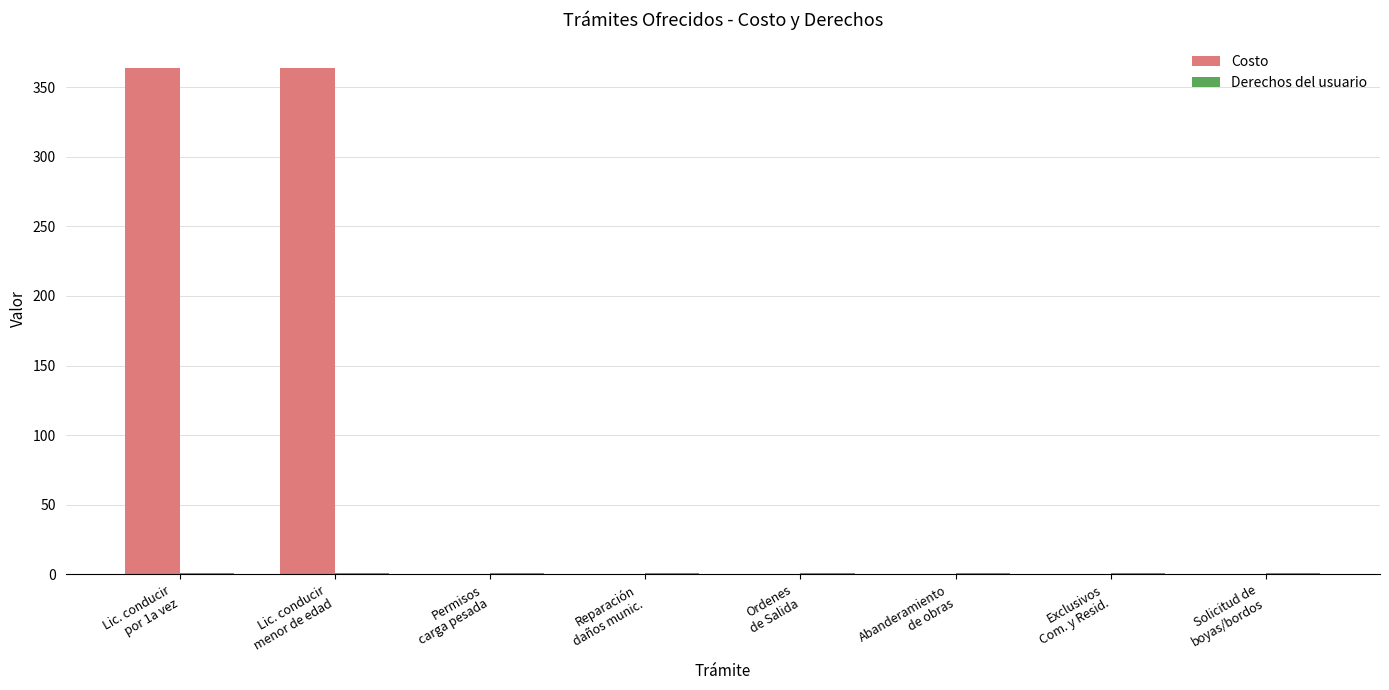

The value of Costo at Abanderamiento
de obras is 0. True or false?

True